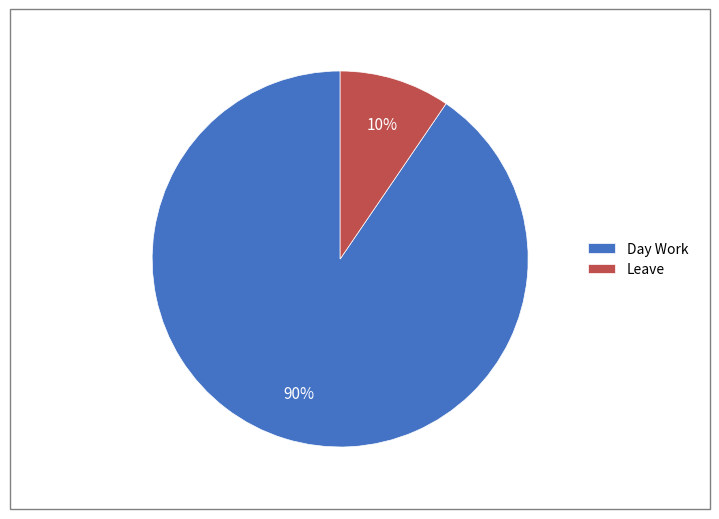

How many segments does this pie chart have?

2